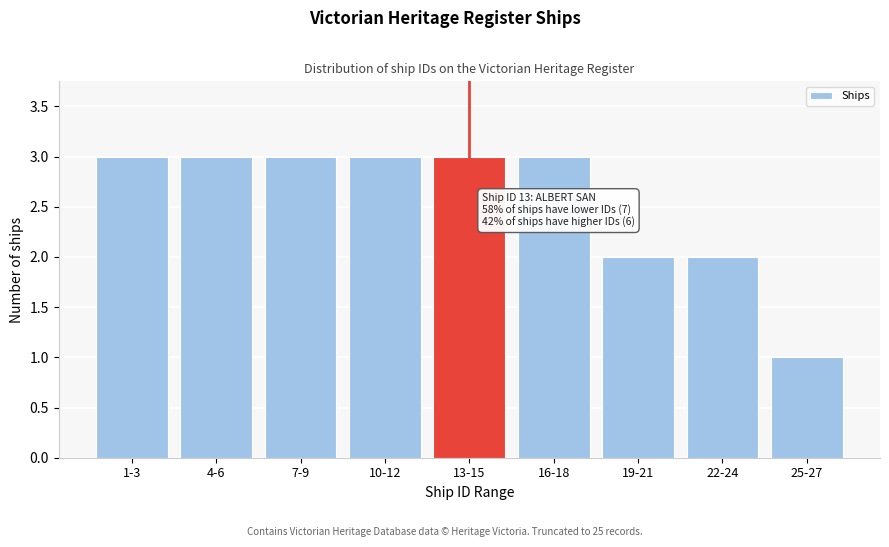

Reading right to left, transcribe all the data shown in this chart.

1	2	2	3	3	3	3	3	3